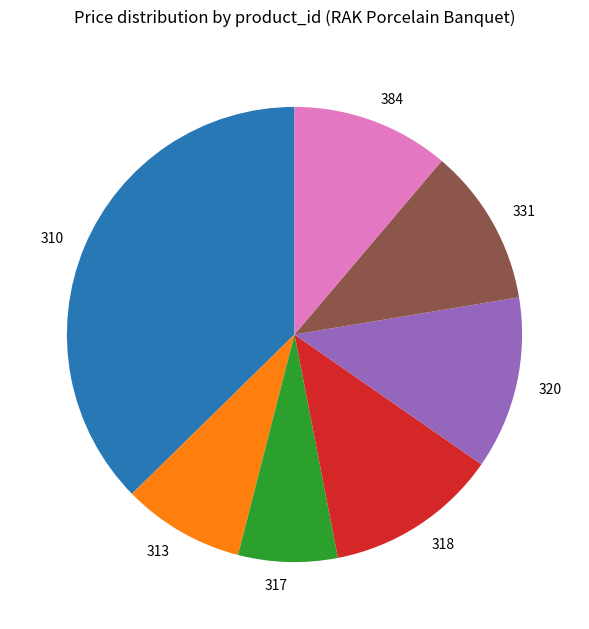

Which slice is the smallest?

317